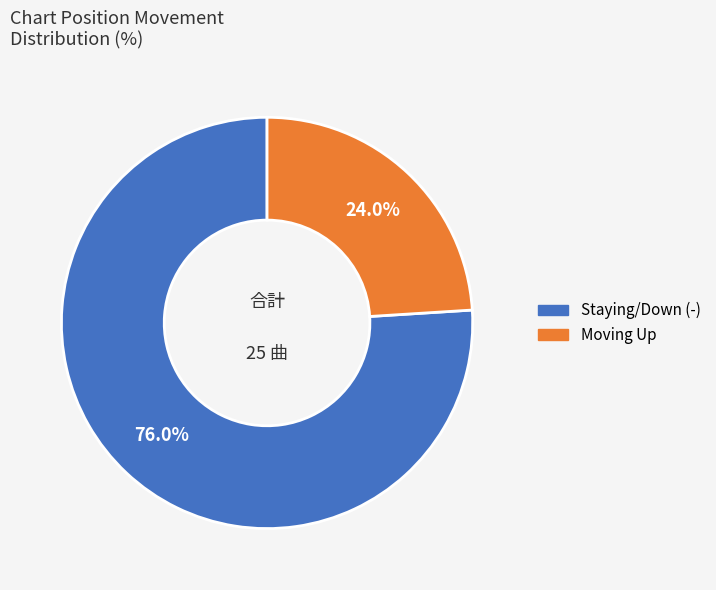

Is there any slice that represents more than half of the pie?

Yes